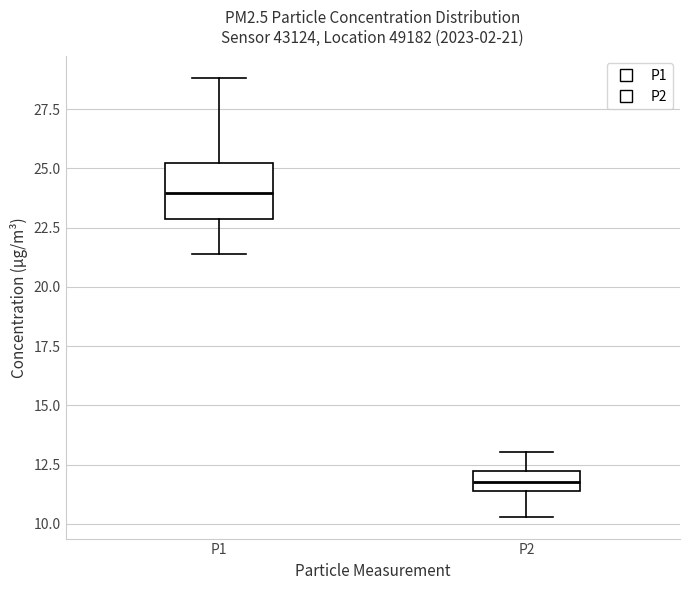

Which box has the highest median line?

P1